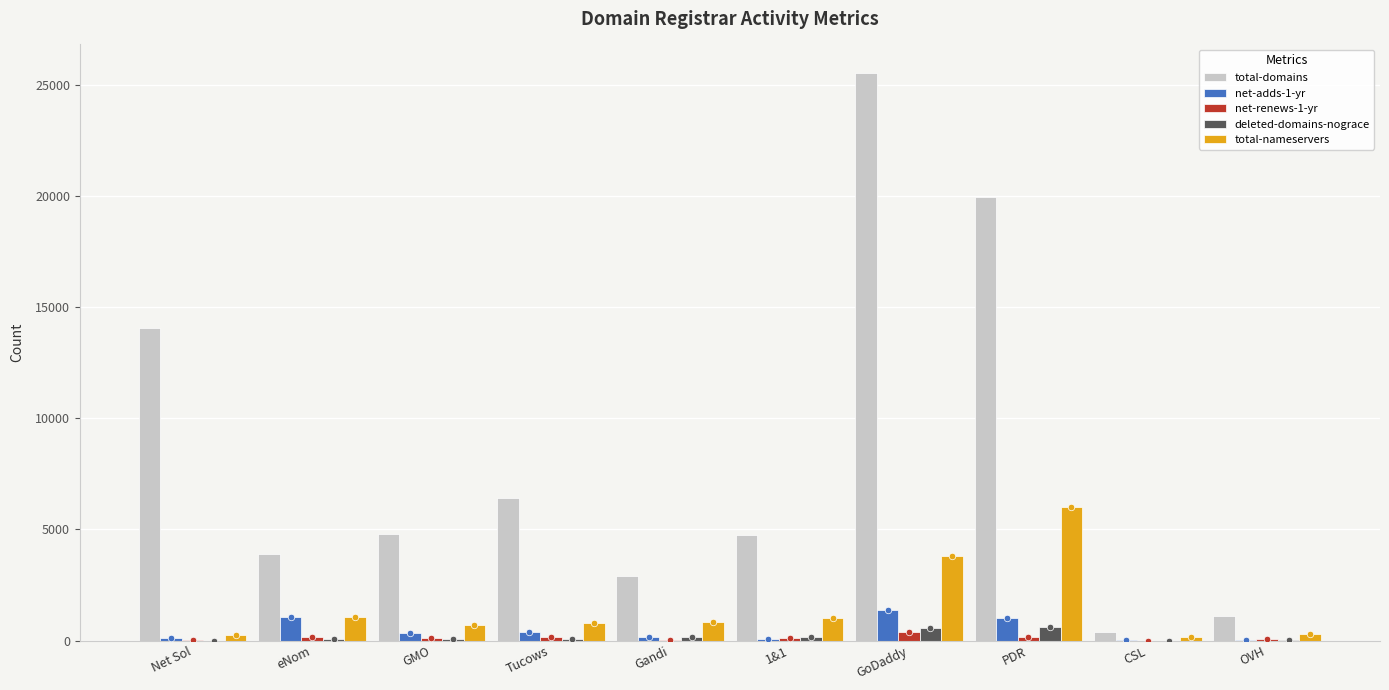

Which series has the largest Y range (max minus min)?

total-domains